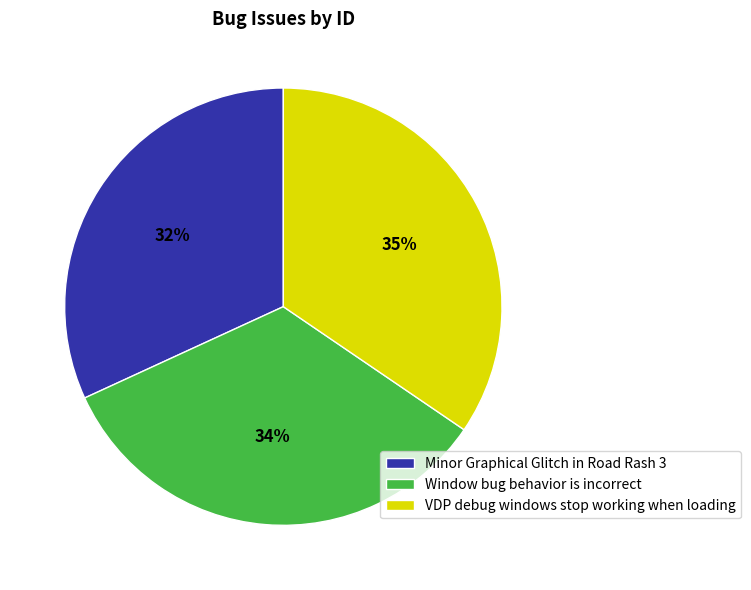

Which category has the smallest portion of the pie?

Minor Graphical Glitch in Road Rash 3